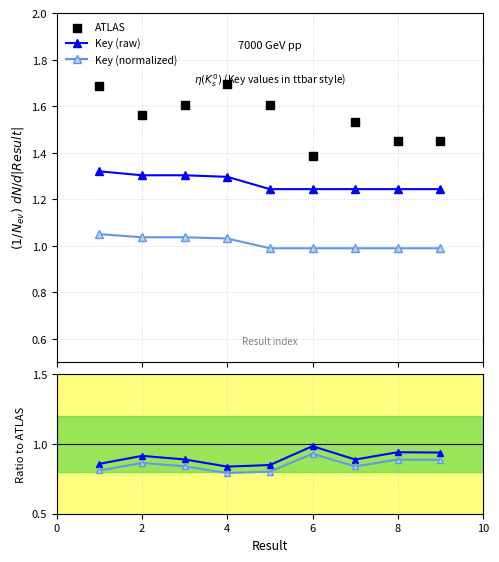

Which series reaches the minimum Y coordinate?

Key (normalized)